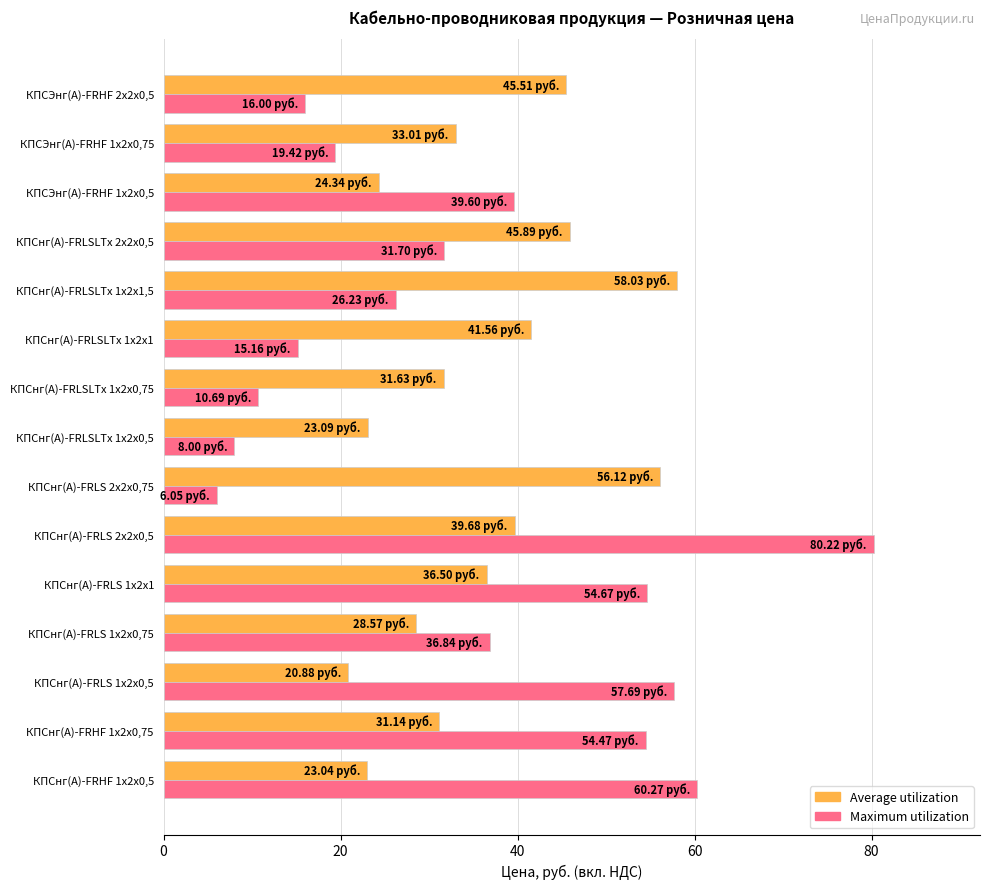

At which category is the sum across all series the highest?

КПСнг(А)-FRLS 2х2х0,5